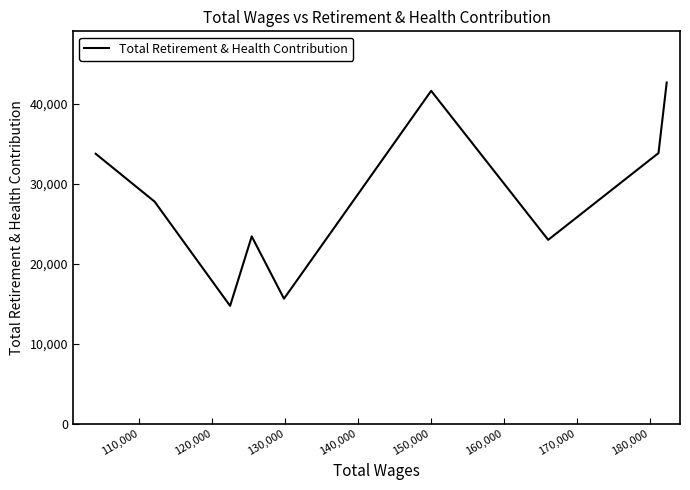

What is the difference between the maximum and minimum values?

27907